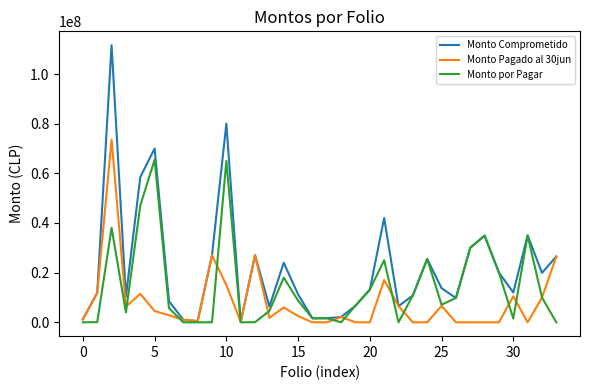

Which series has the largest range (max minus min)?

Monto Comprometido